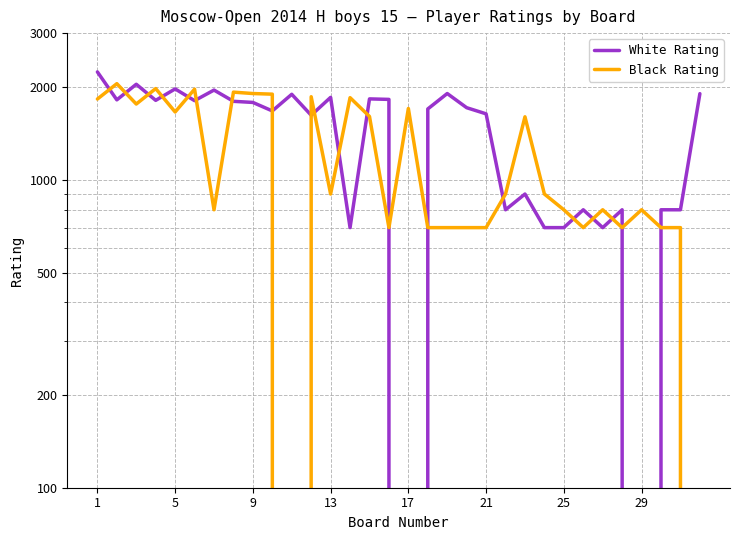

What are all the series names shown in the legend?

White Rating, Black Rating